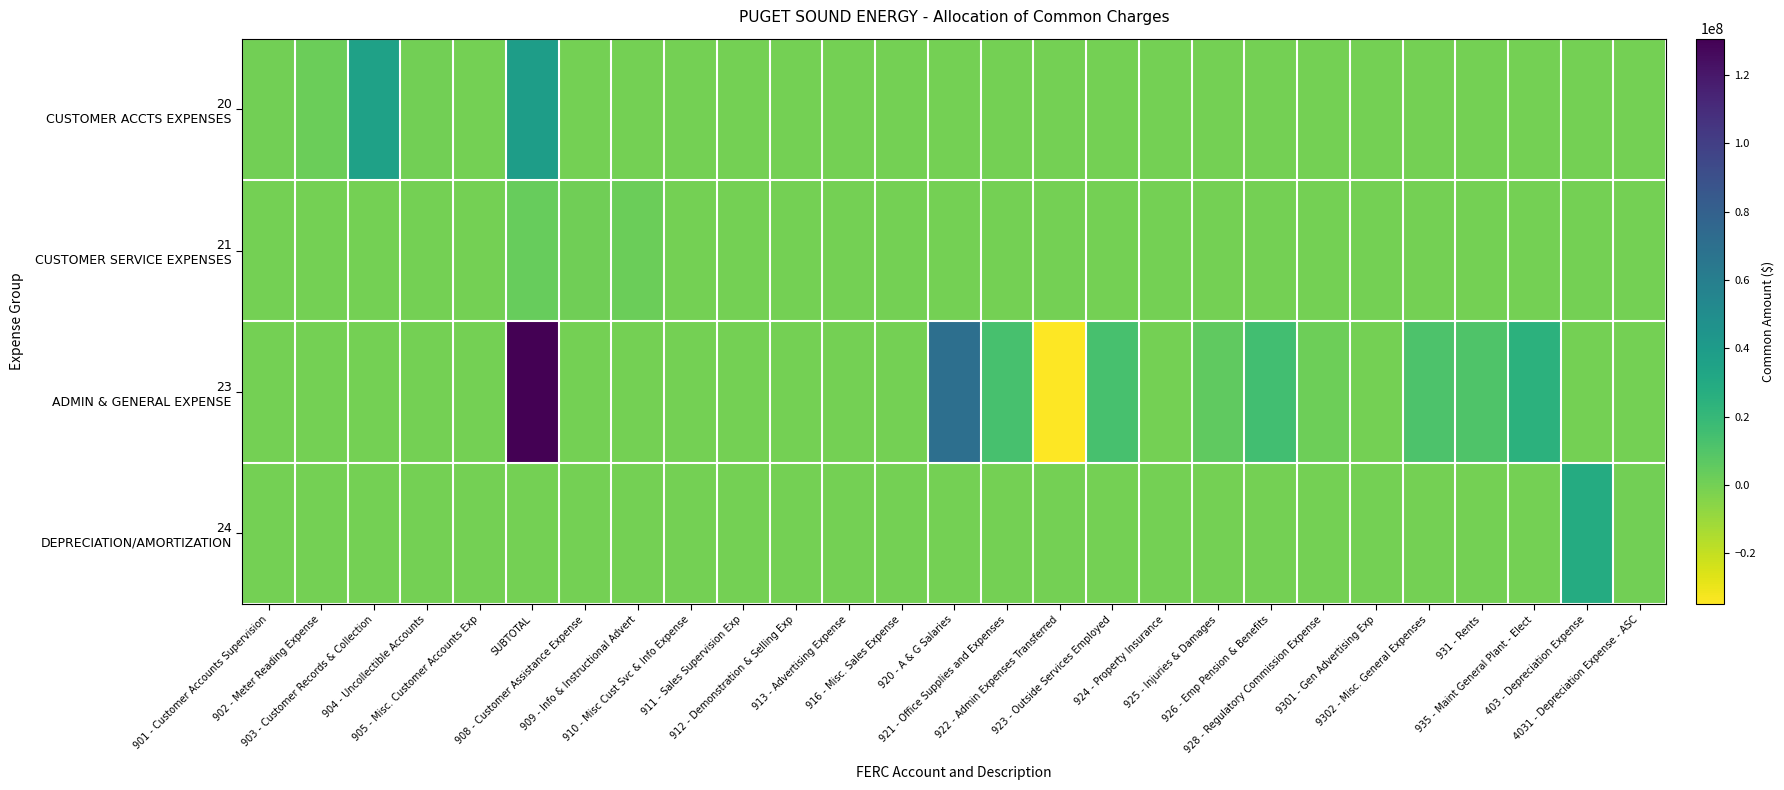

How many series are shown in this chart?

4